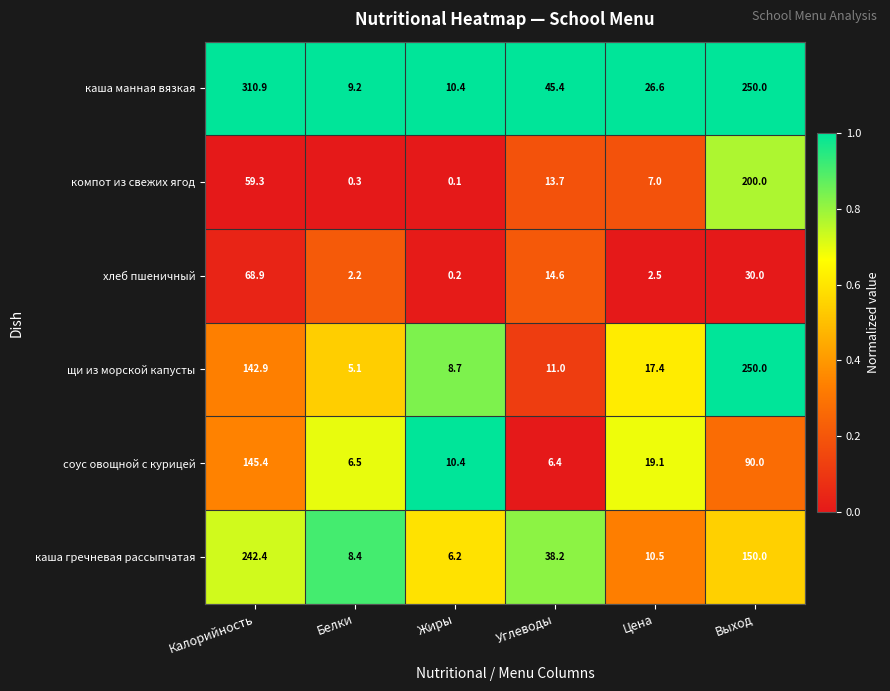

True or false: щи из морской капусты has a value of 8.0 at Белки.

False